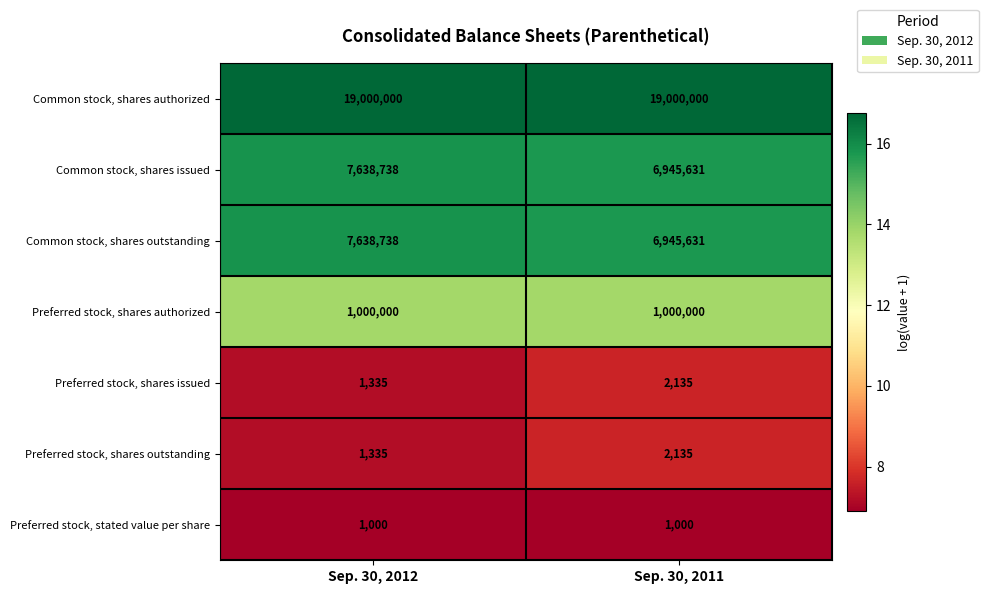

What is the difference between the highest and lowest values at Sep. 30, 2012?

18999000